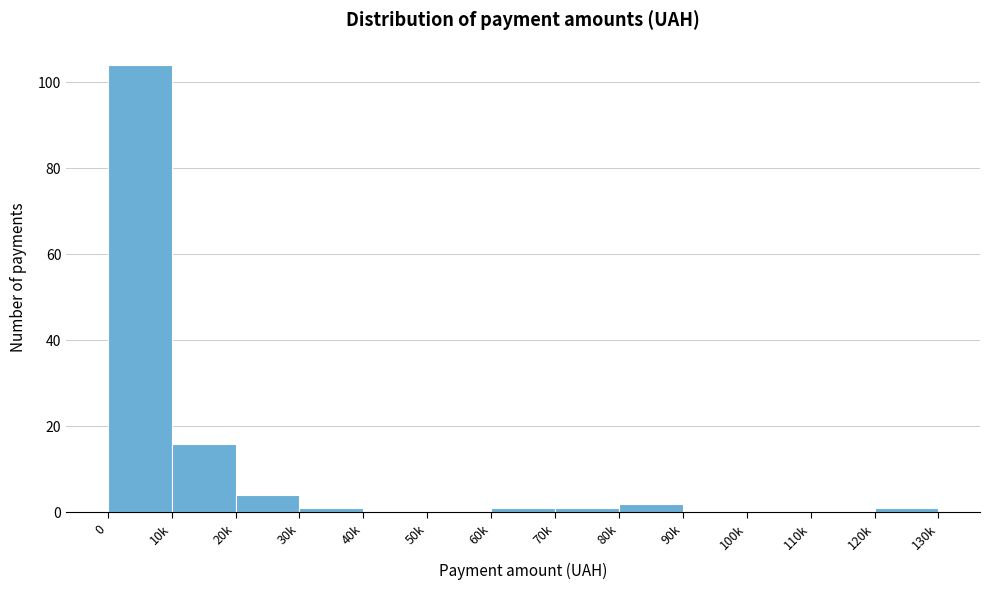

Reading right to left, what are all the values shown in this chart?

120k=1	110k=0	100k=0	90k=0	80k=2	70k=1	60k=1	50k=0	40k=0	30k=1	20k=4	10k=16	0=104